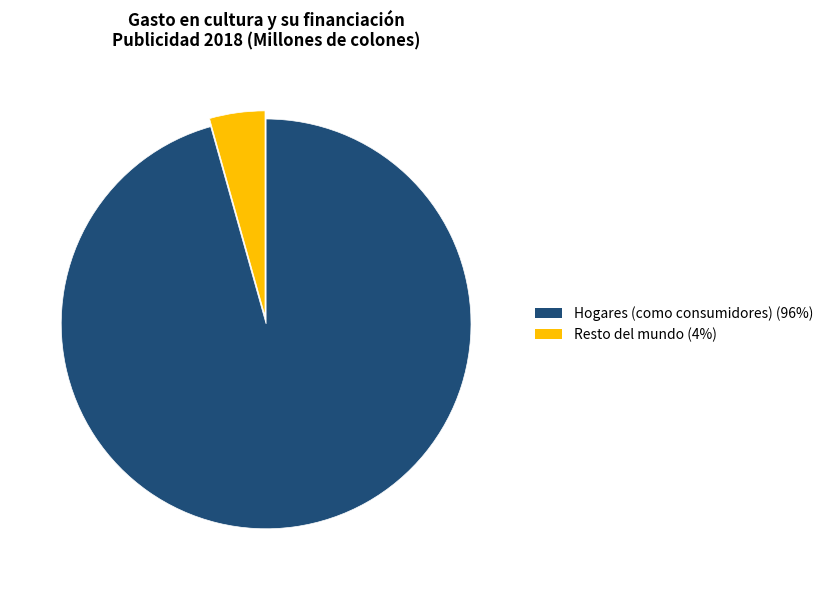

Is there any slice that represents more than half of the pie?

Yes